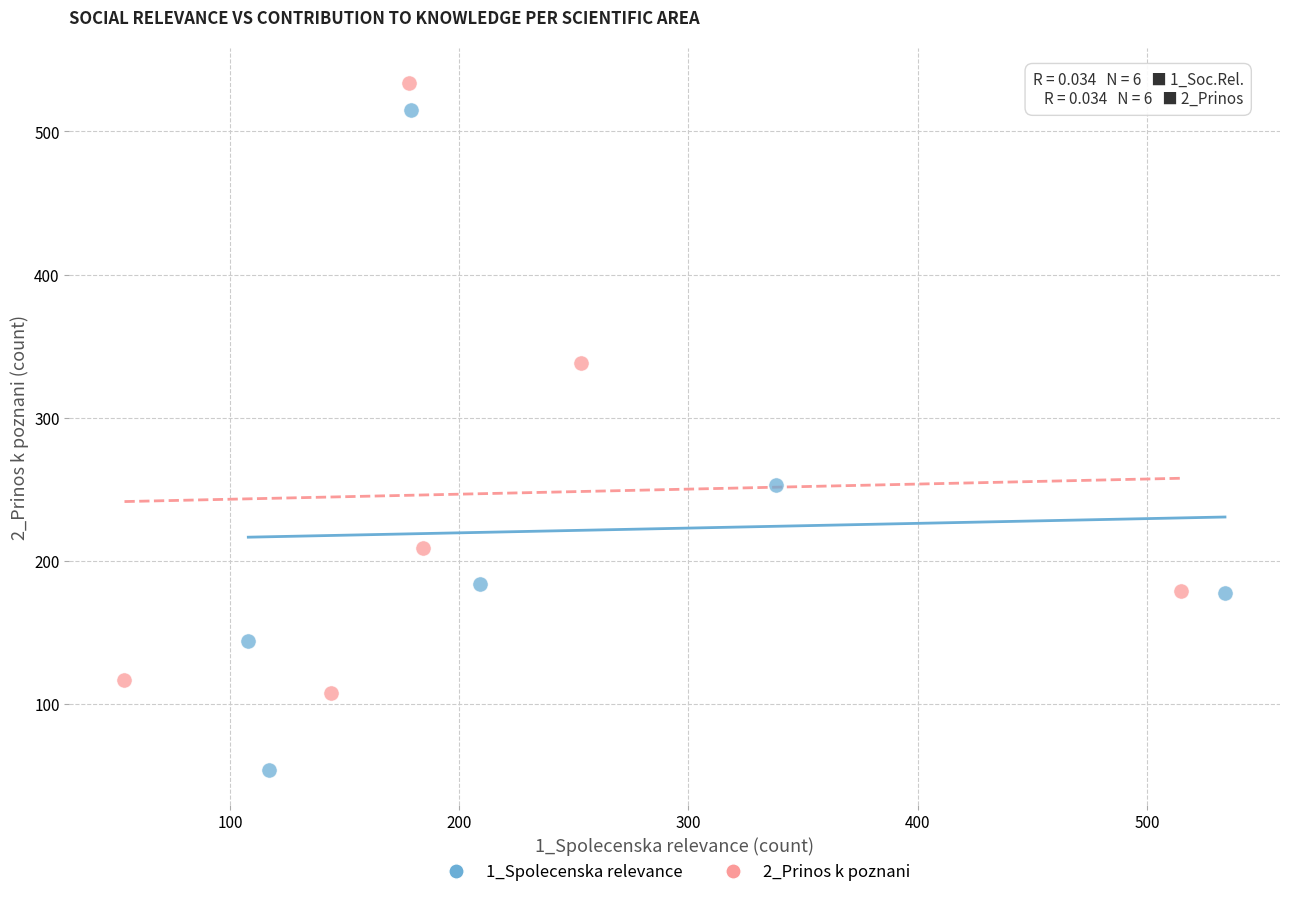

Which series has the largest Y range (max minus min)?

1_Spolecenska relevance